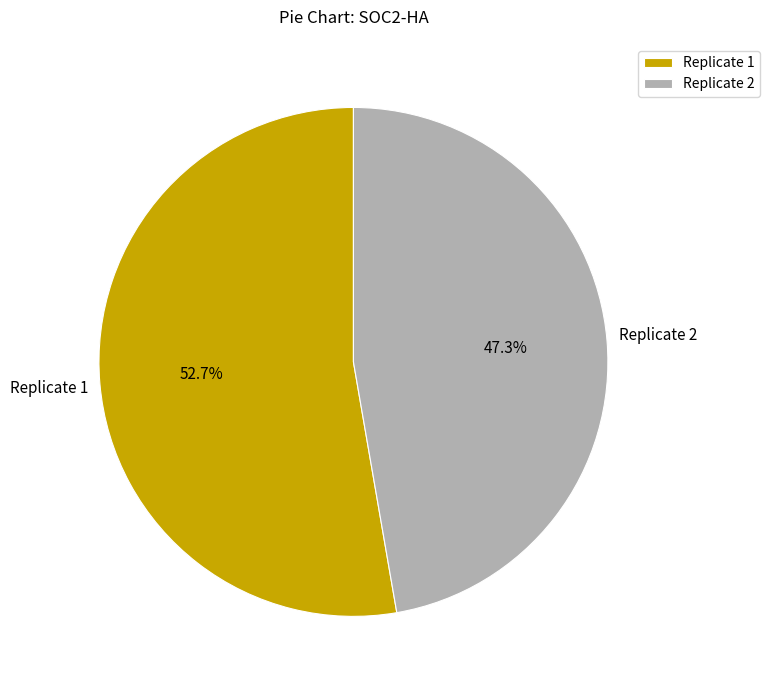

The Replicate 2 slice represents 47% of the pie. True or false?

True